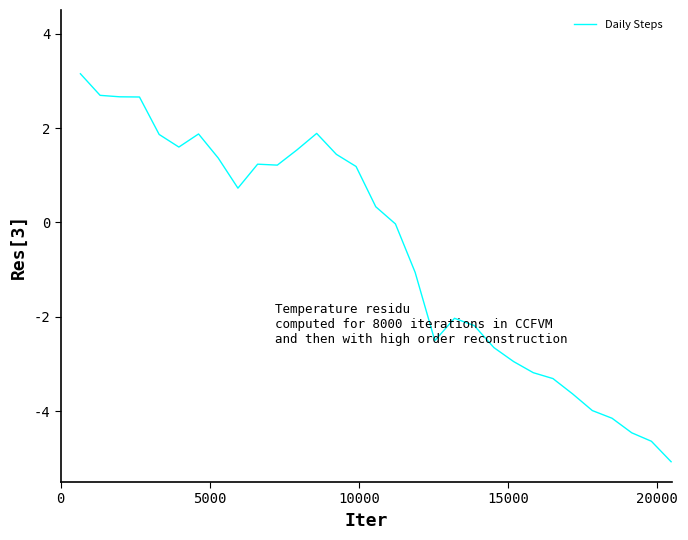

What is the smallest value displayed?

-5.1